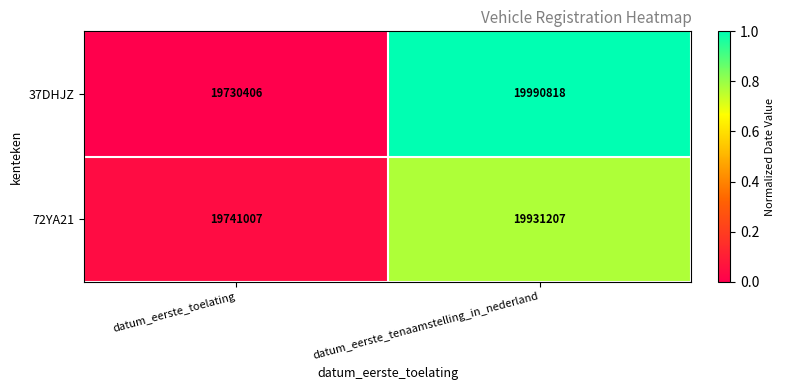

Rank the series by their average value, from highest to lowest.

37DHJZ, 72YA21